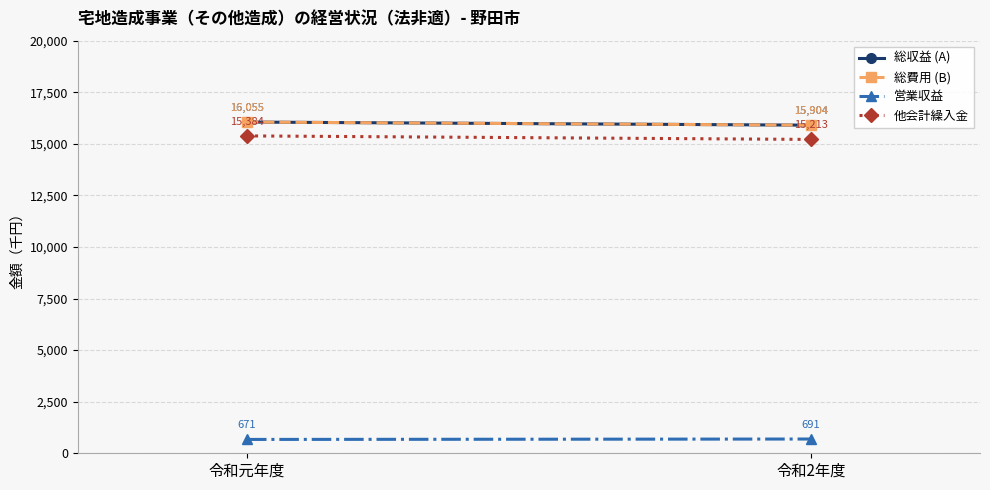

What is the lowest value of the 総収益 (A) series?

15904